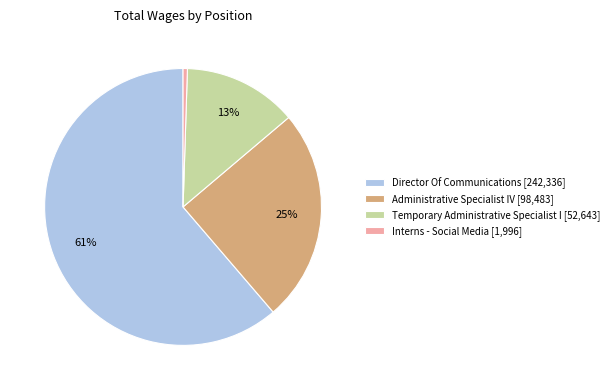

Do Interns - Social Media and Director Of Communications together represent more than half of the pie?

Yes